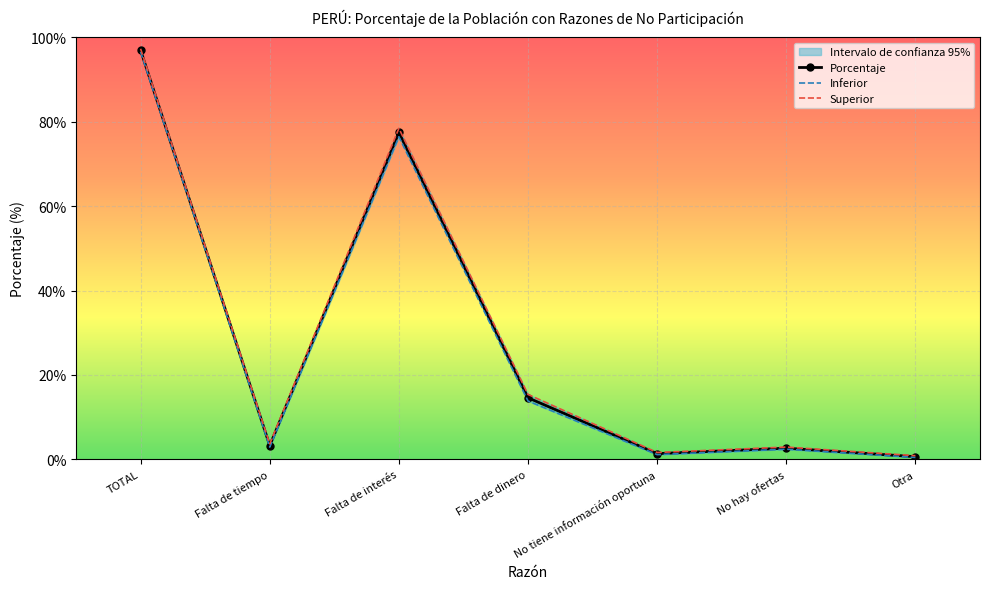

What is the label of the 6th point from the right?

Falta de tiempo